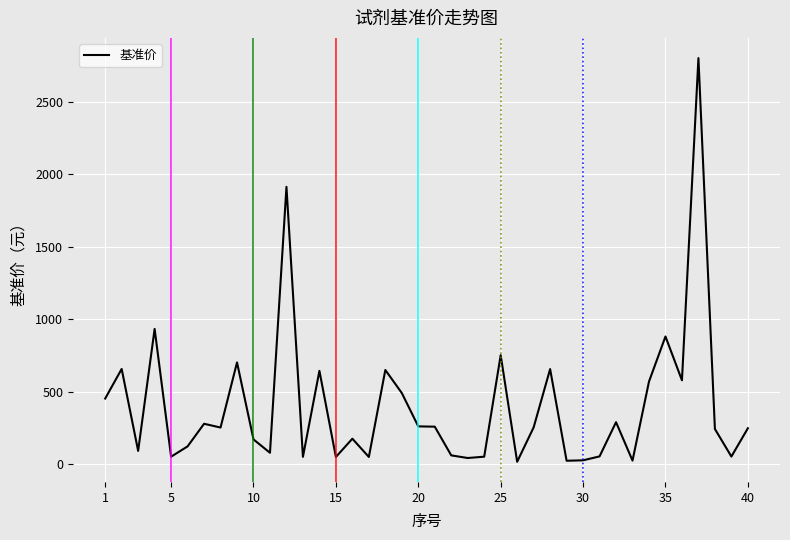

Does the chart display data point markers on the line(s)?

No